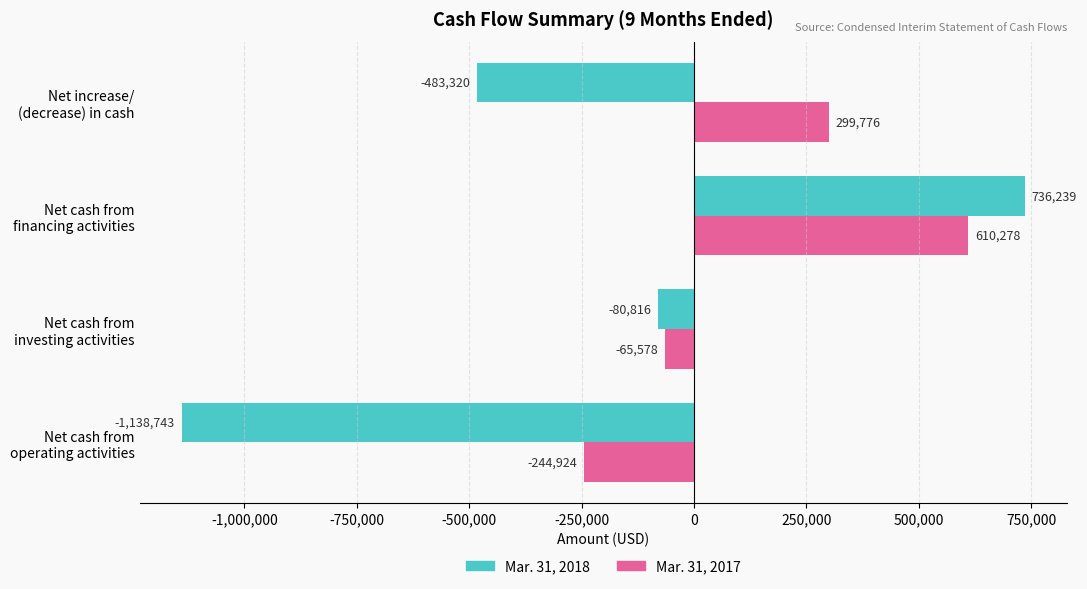

Count the number of data series in this chart.

2